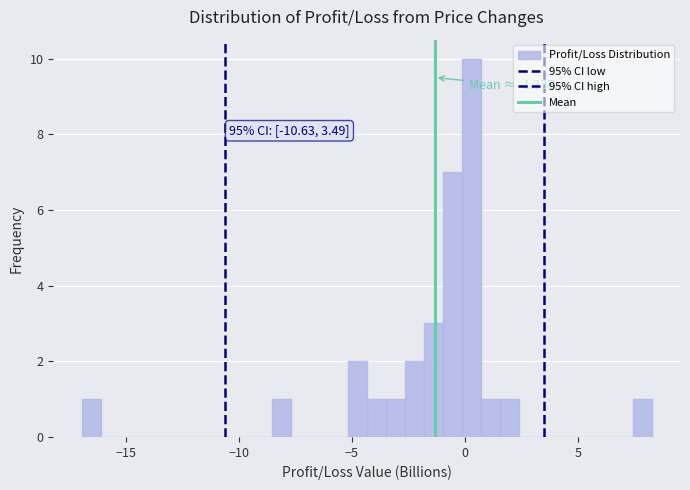

Around what value on the x-axis is the tallest bar? Give the approximate position of its centre, as read against the axis.

0.5